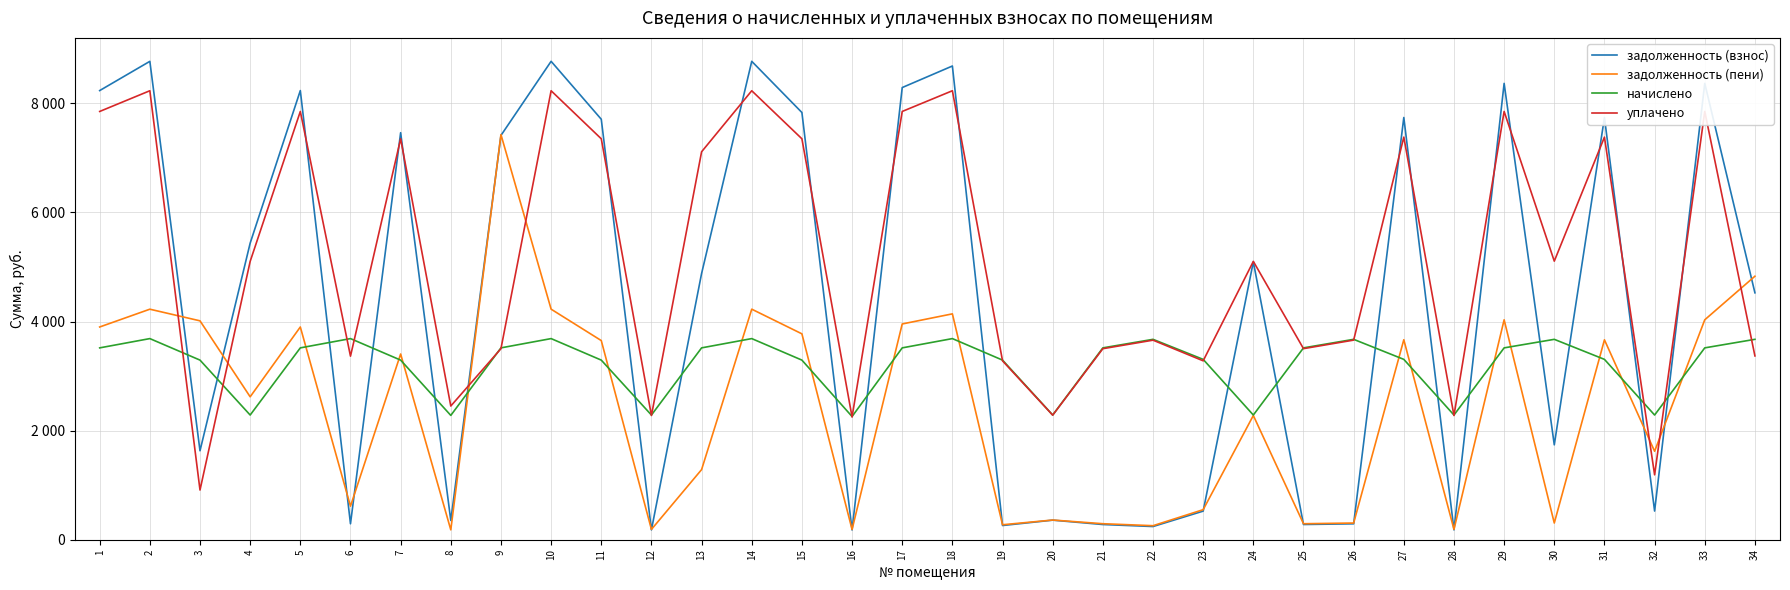

At how many categories does at least one series exceed 6104?

16